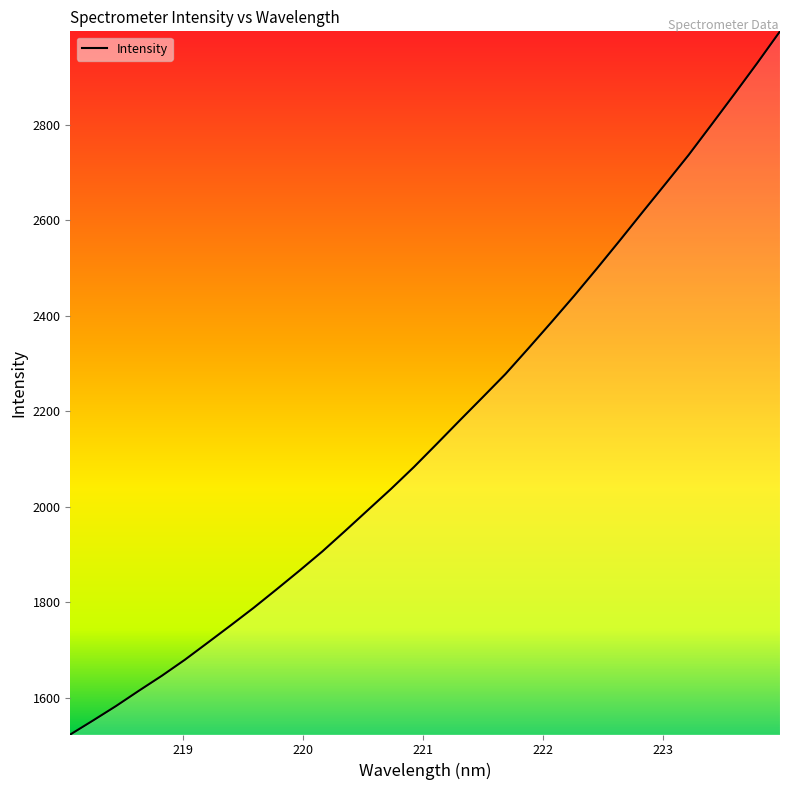

What is the maximum value shown in the chart?

2995.6